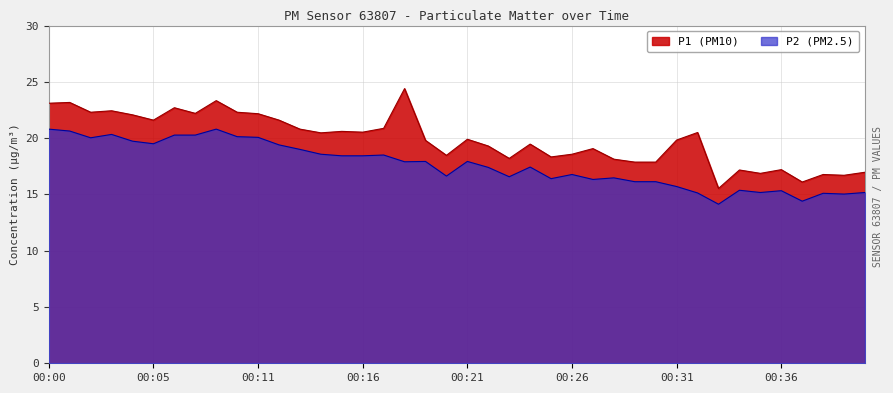

At which label does P1 reach its minimum?

00:33